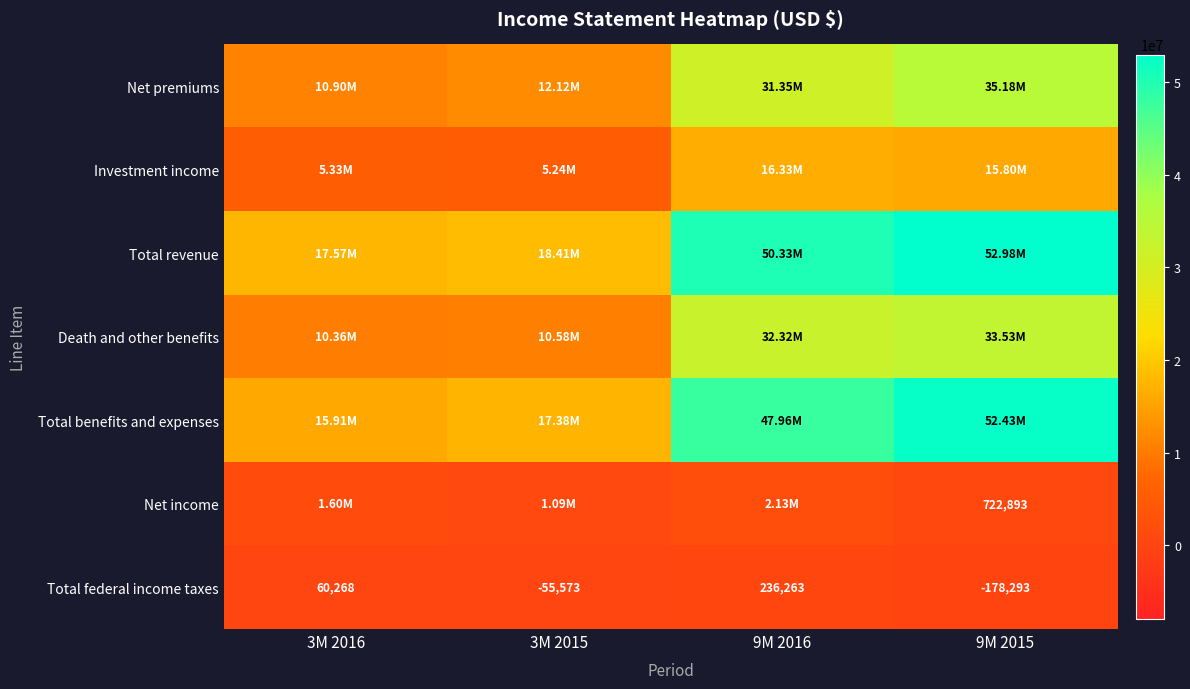

What is the average value of the Total federal income taxes series?

15666